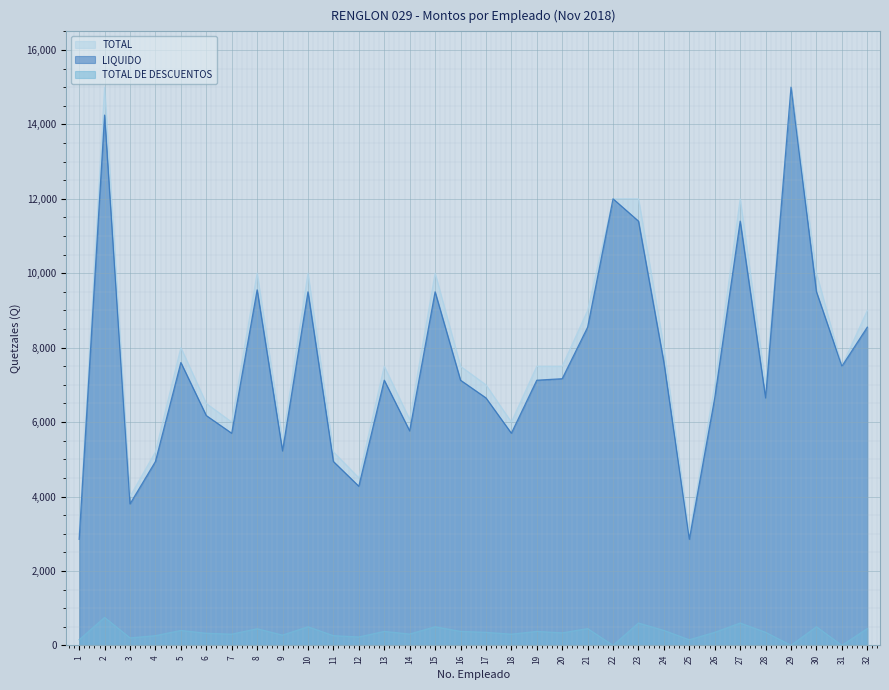

What is the difference between the highest and lowest values at 17?

6650.0